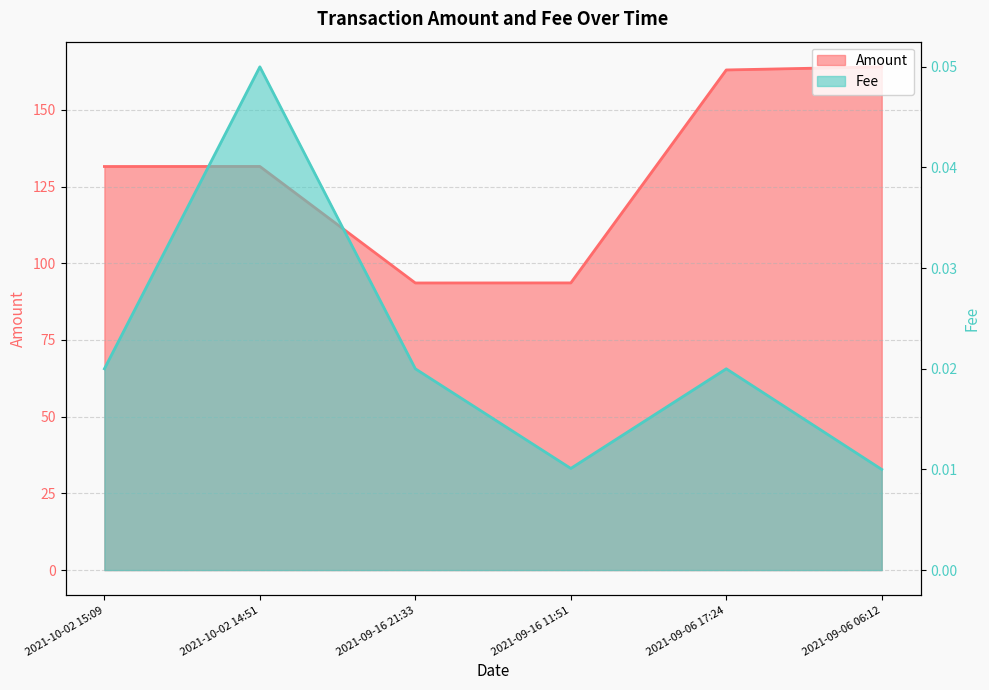

Is the value of Fee at 2021-09-16 11:51 greater than the value of Amount at 2021-09-06 06:12?

No